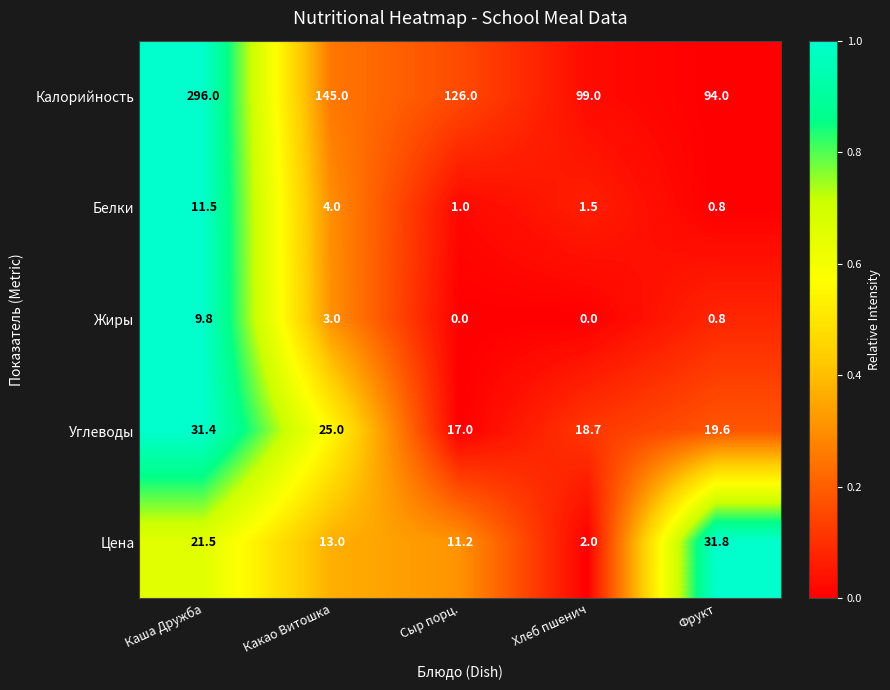

Which series has the largest total across all categories?

Калорийность